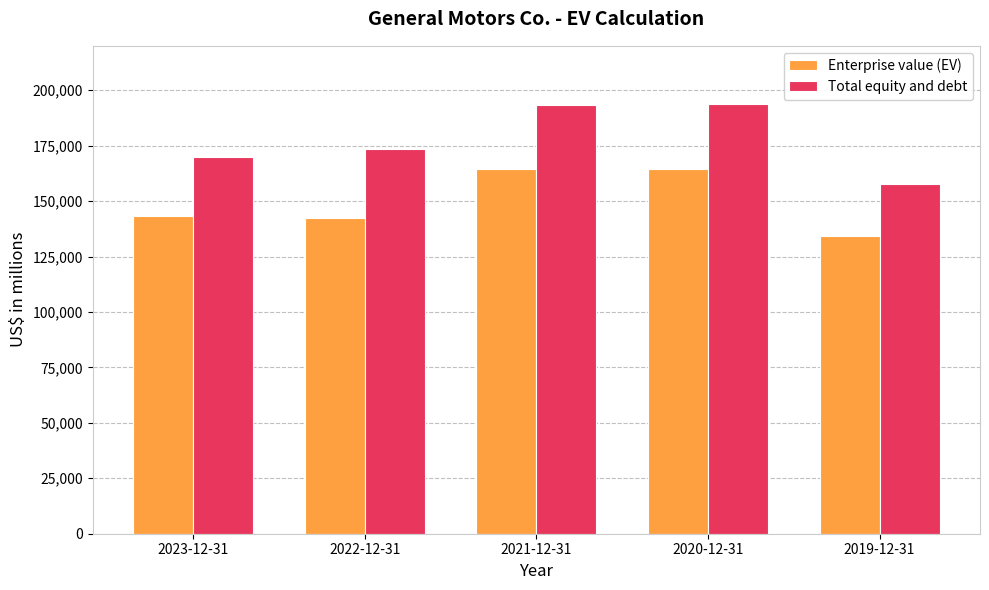

What is the difference between the Total equity and debt values at 2019-12-31 and 2020-12-31?

36071